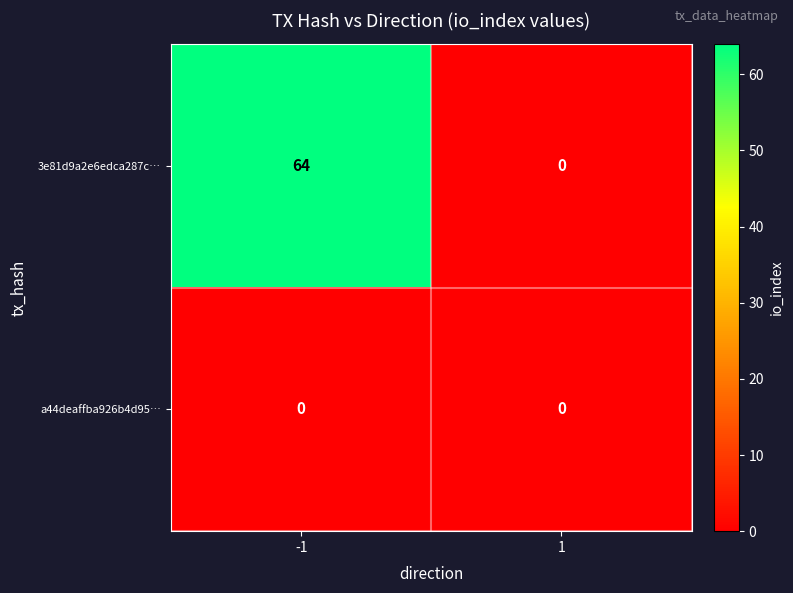

Between -1 and 1, which series saw the biggest shift?

3e81d9a2e6edca287c…